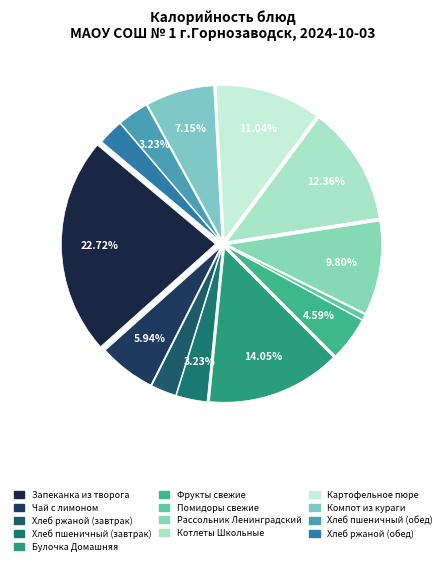

Between Рассольник Ленинградский and Хлеб ржаной (обед), which is larger?

Рассольник Ленинградский